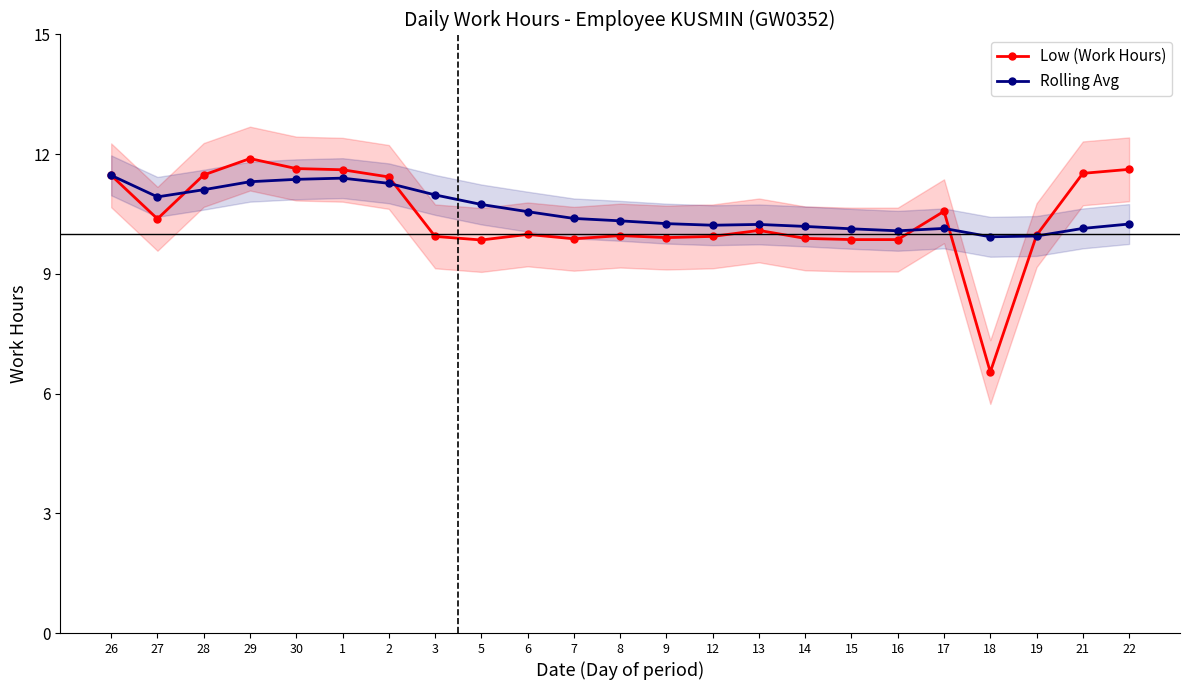

What is the maximum value shown in the chart?

11.9